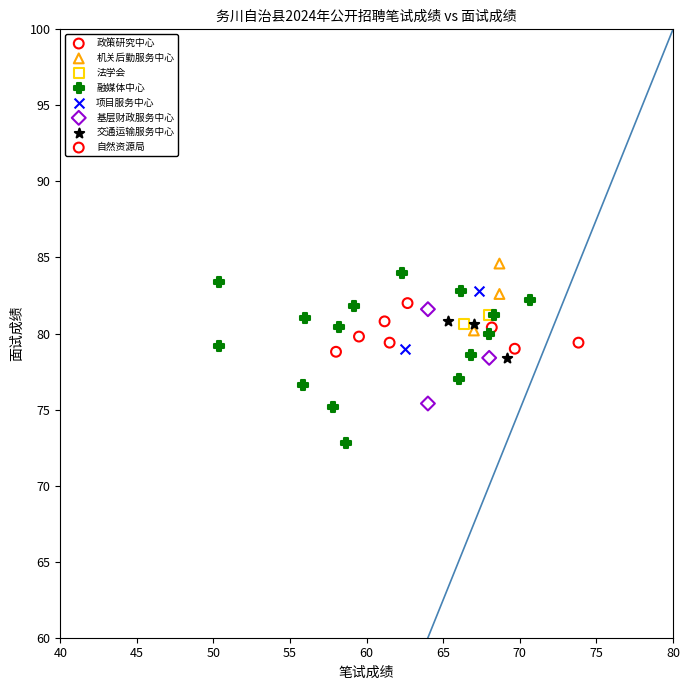

What are all the series names shown in the legend?

政策研究中心, 机关后勤服务中心, 法学会, 融媒体中心, 项目服务中心, 基层财政服务中心, 交通运输服务中心, 自然资源局